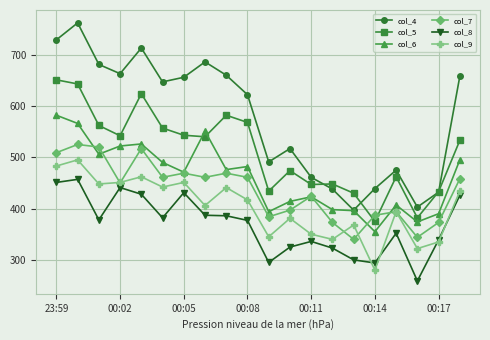

What is the difference between the second highest and minimum values in the col_9 series?

203